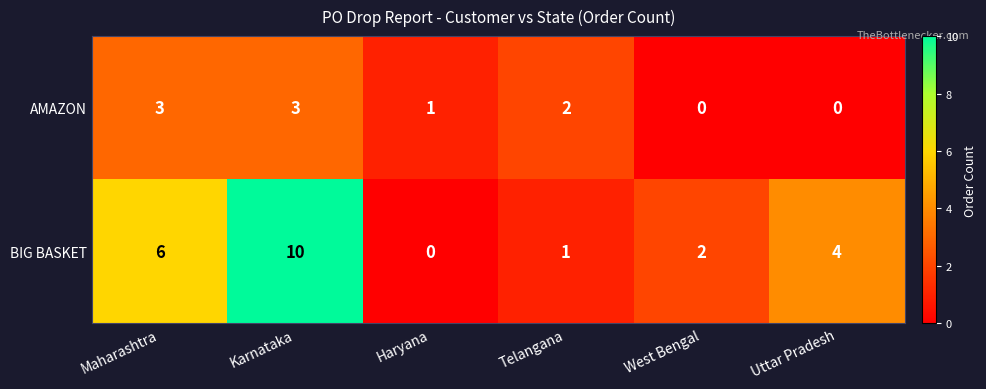

Reading left to right, what are all the values shown in this chart?

AMAZON: Maharashtra=3	Karnataka=3	Haryana=1	Telangana=2	West Bengal=0	Uttar Pradesh=0
BIG BASKET: Maharashtra=6	Karnataka=10	Haryana=0	Telangana=1	West Bengal=2	Uttar Pradesh=4